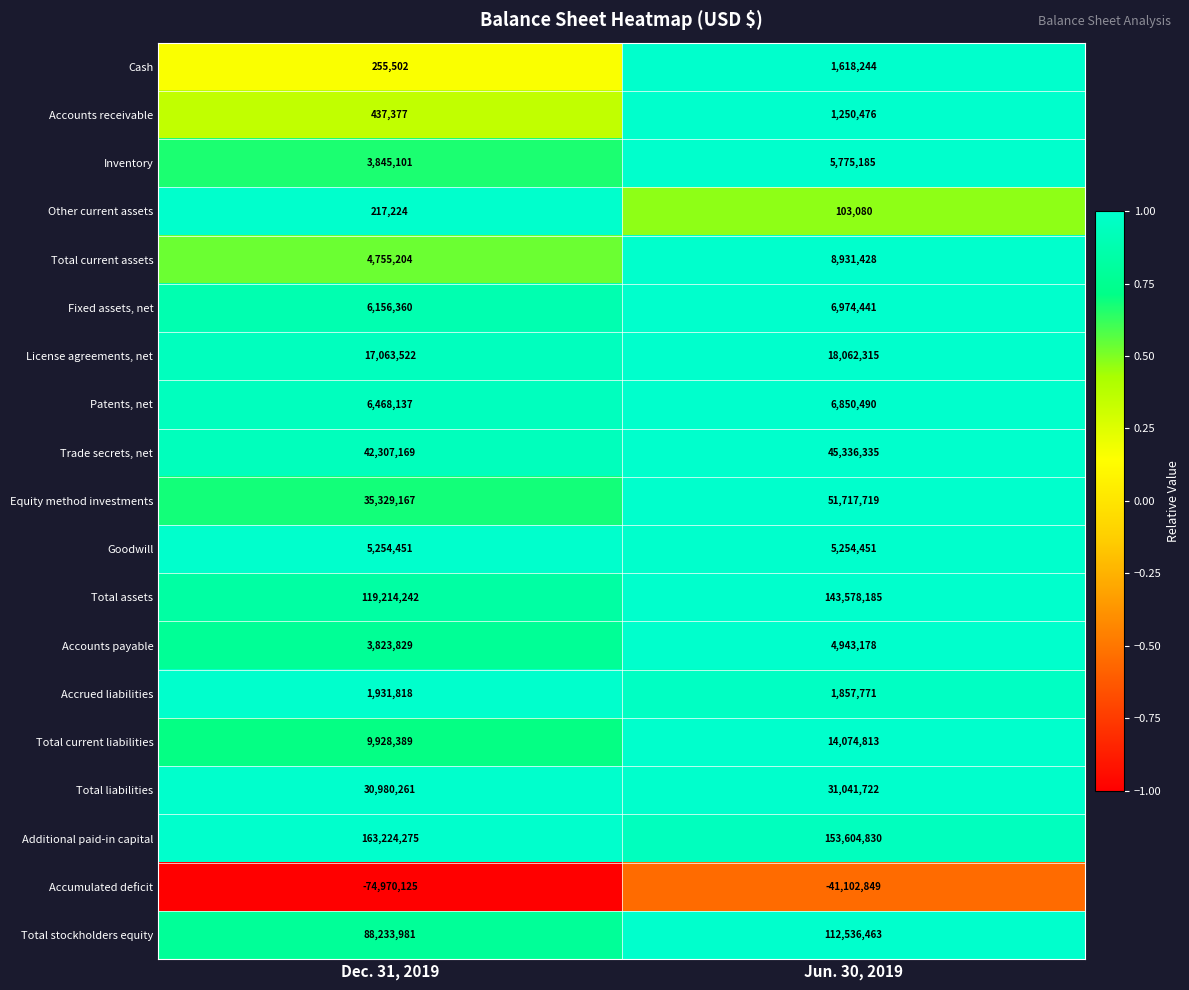

What is the total value across all series at Jun. 30, 2019?

572408277